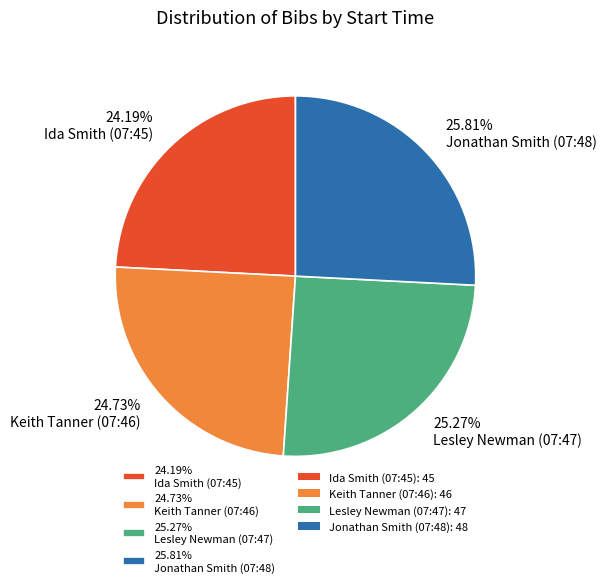

Does any single category account for the majority?

No